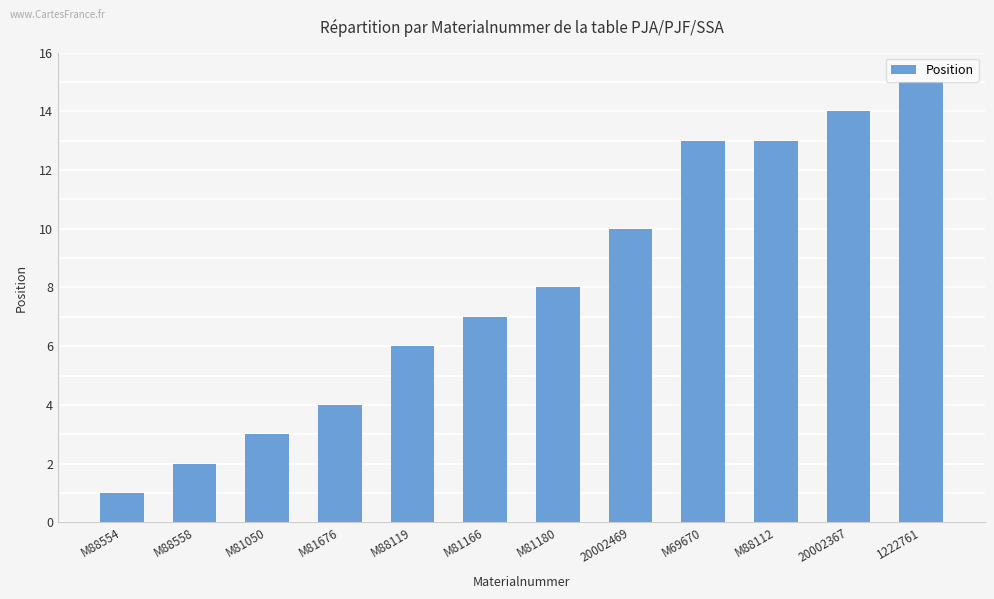

Reading left to right, list all the values displayed in this chart.

1	2	3	4	6	7	8	10	13	13	14	15